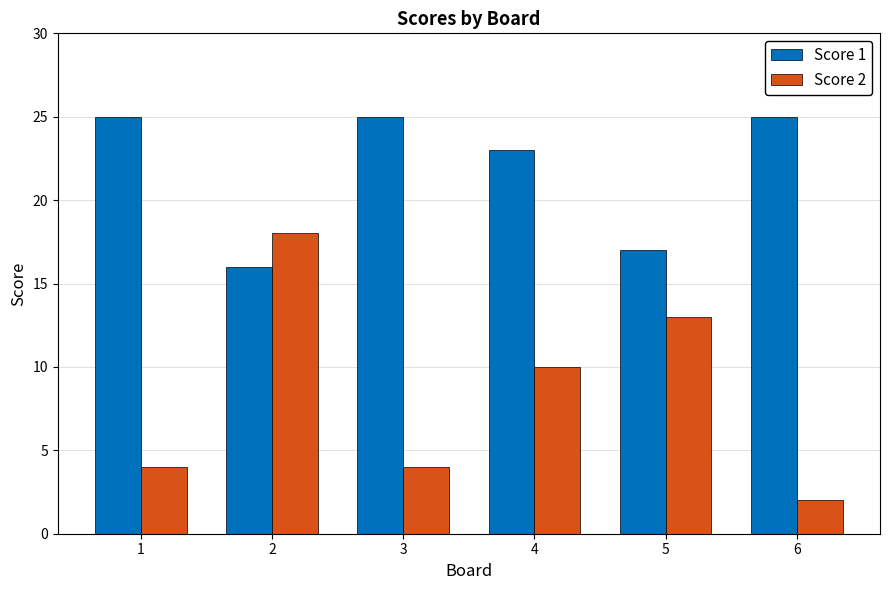

Is the value of Score 2 at 4 greater than the value of Score 1 at 2?

No